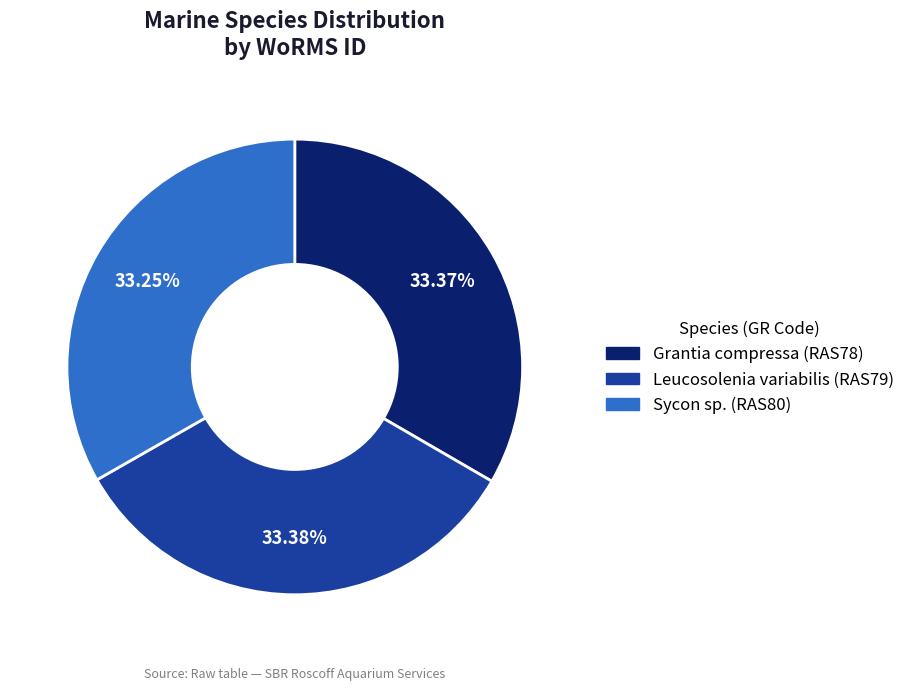

Is the sum of Grantia compressa and Leucosolenia variabilis greater than half?

Yes